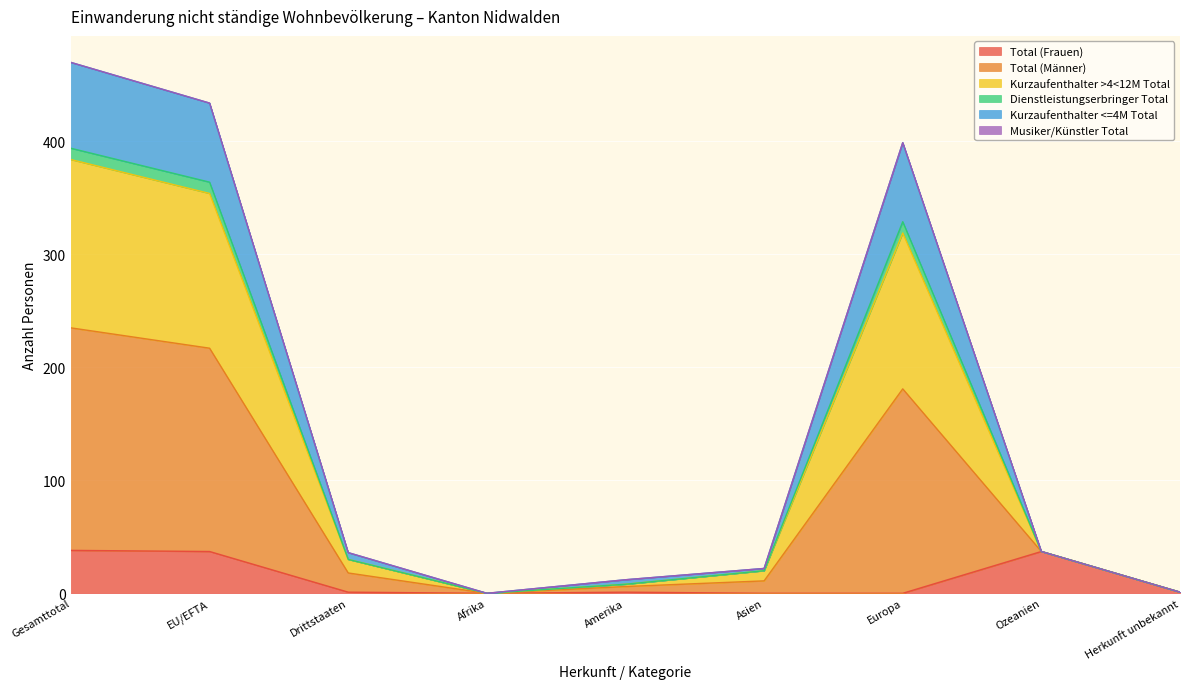

How many data points does each series have?

9